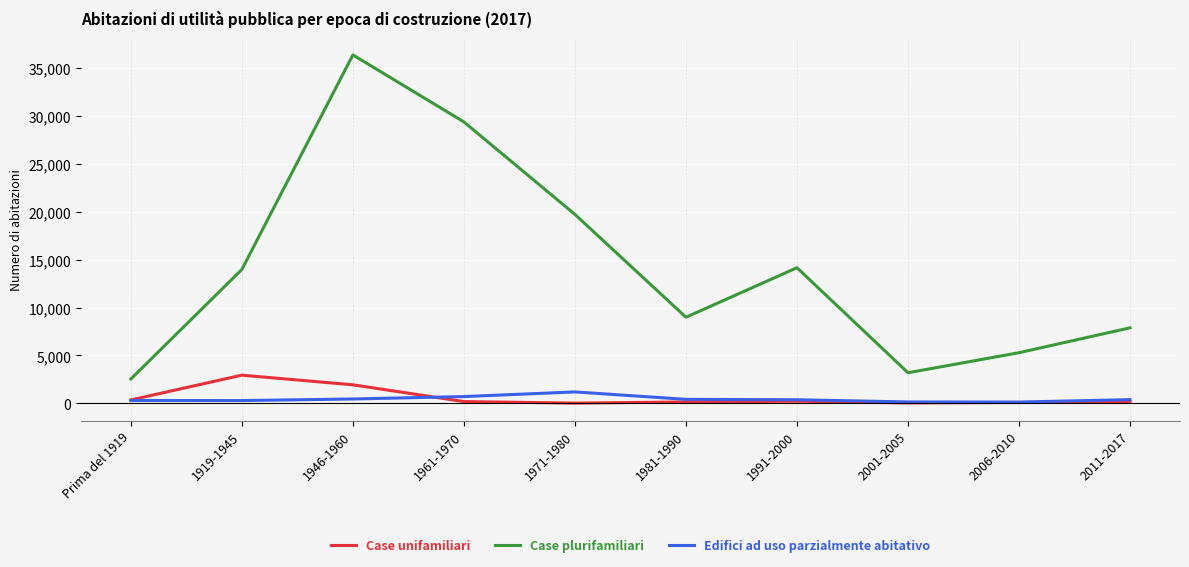

Which series has the largest range (max minus min)?

Case plurifamiliari